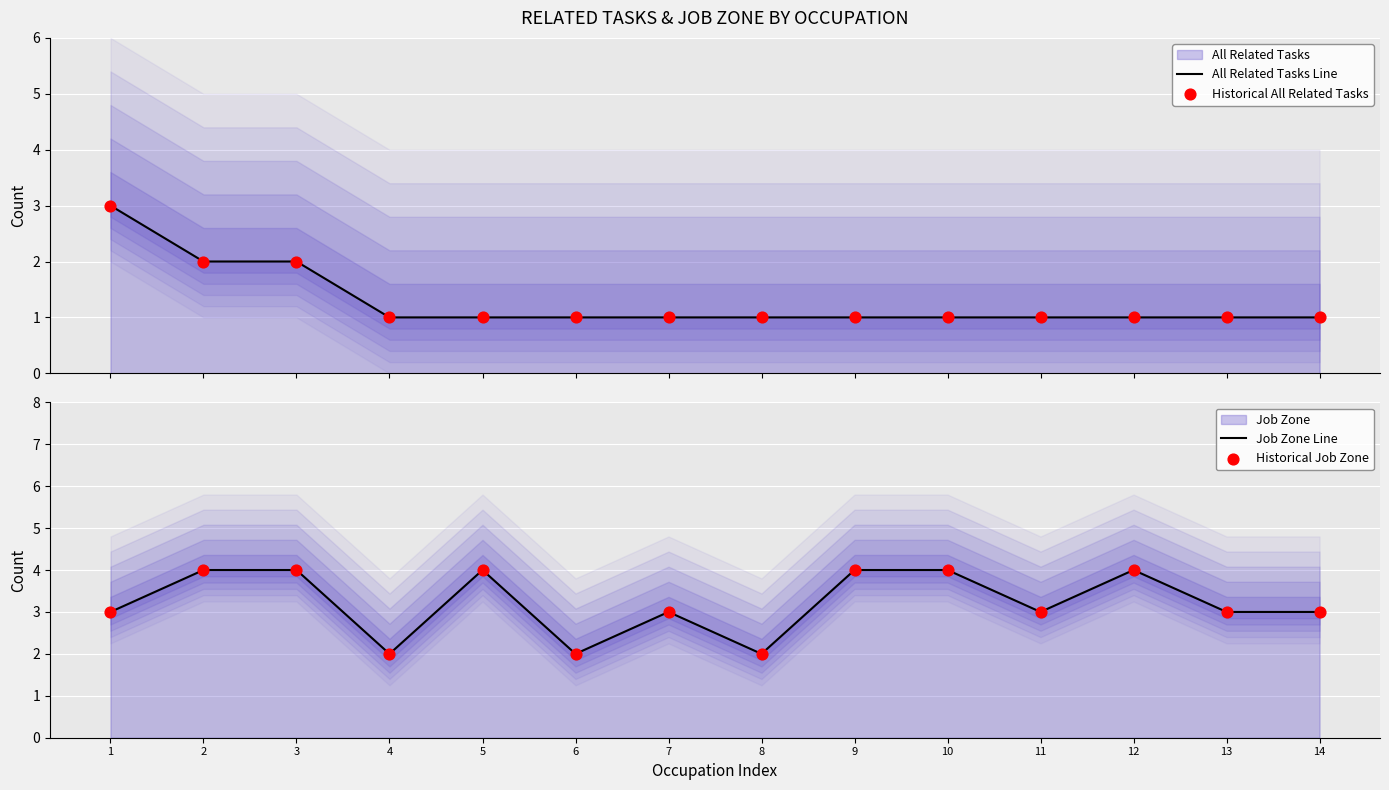

At how many categories does at least one series exceed 2?

11